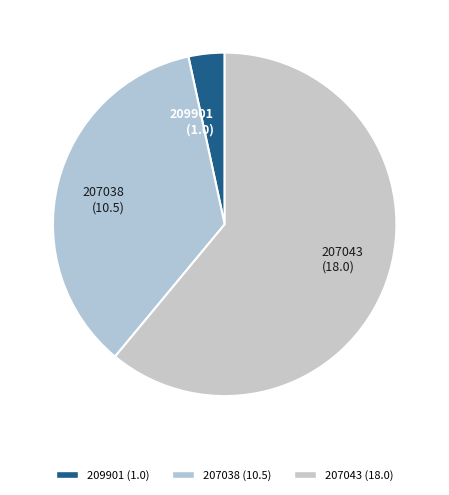

Do 209901 (1.0) and 207038 (10.5) together represent more than half of the pie?

No